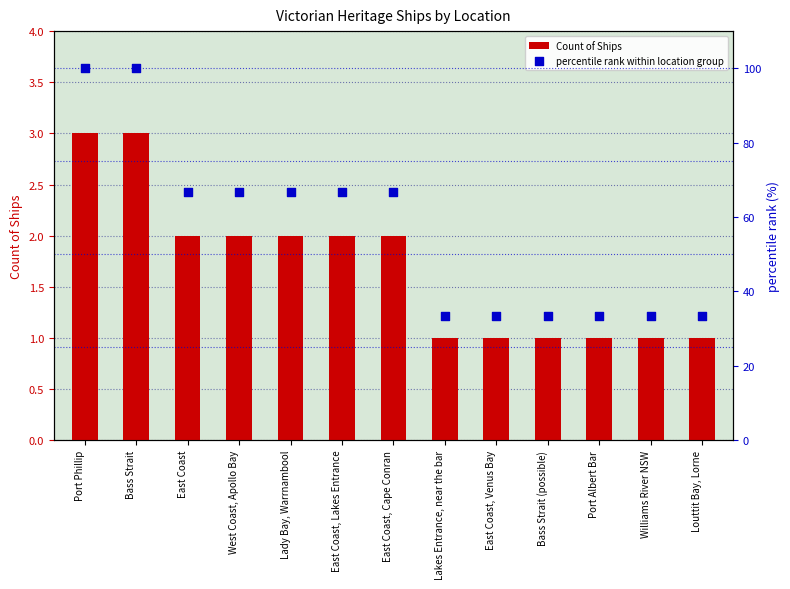

What are all the series names shown in the legend?

Count of Ships, percentile rank within location group